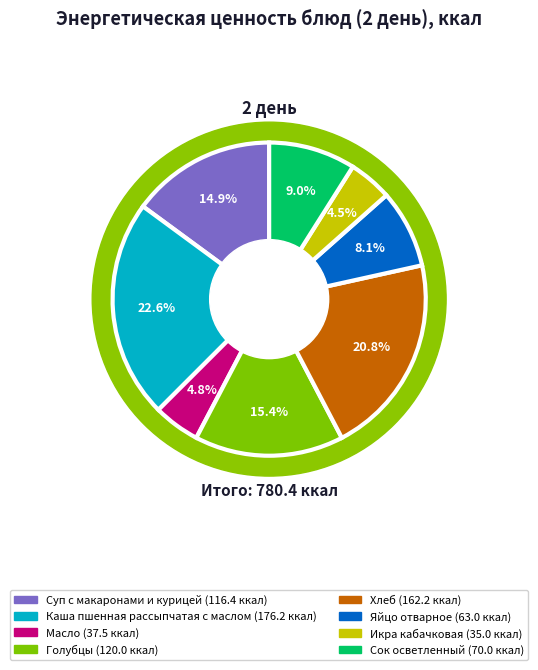

Which category has the smallest portion of the pie?

Икра кабачковая